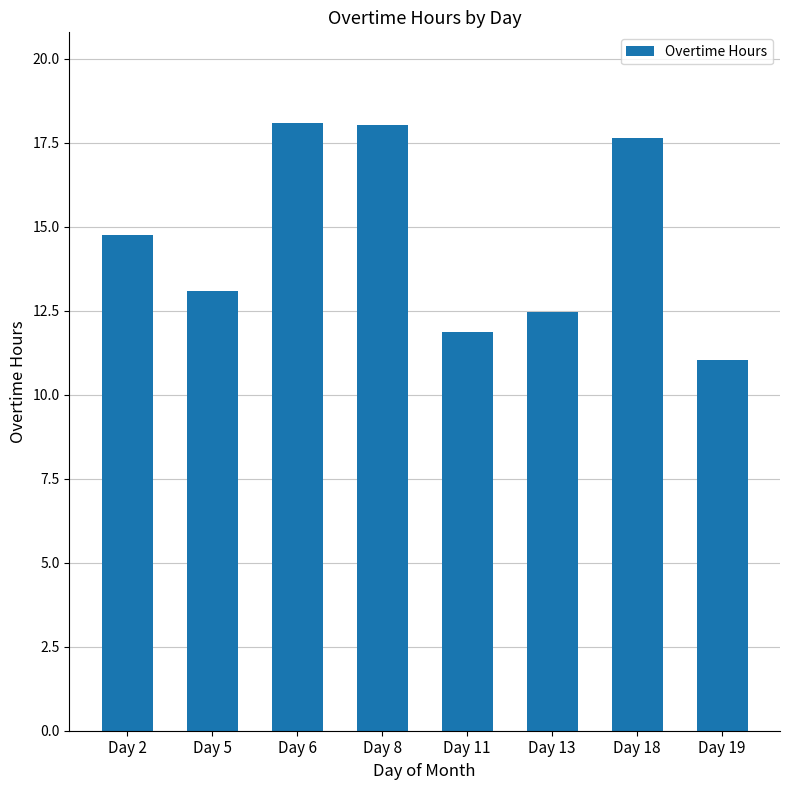

What is the ratio of the value at Day 13 to the value at Day 18?

0.7